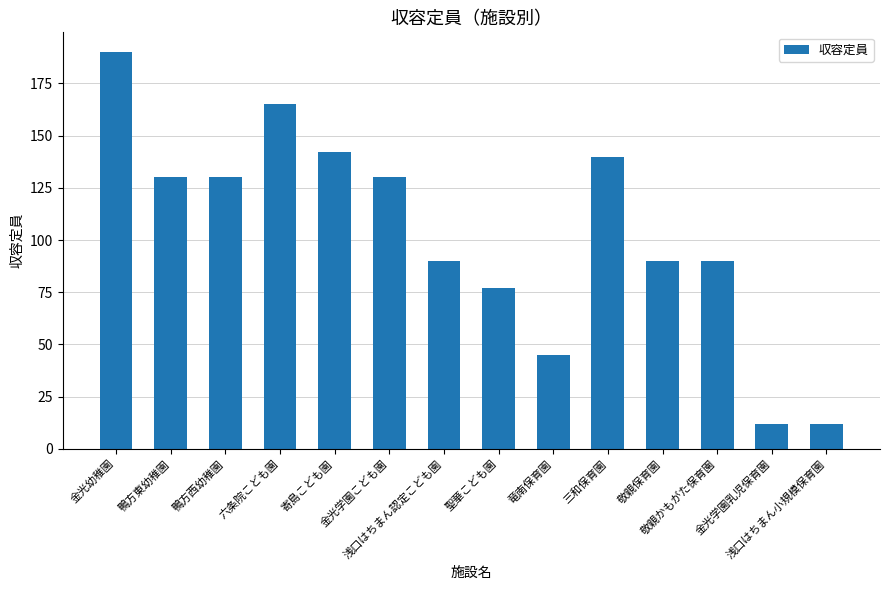

Does the chart contain stacked bars?

No